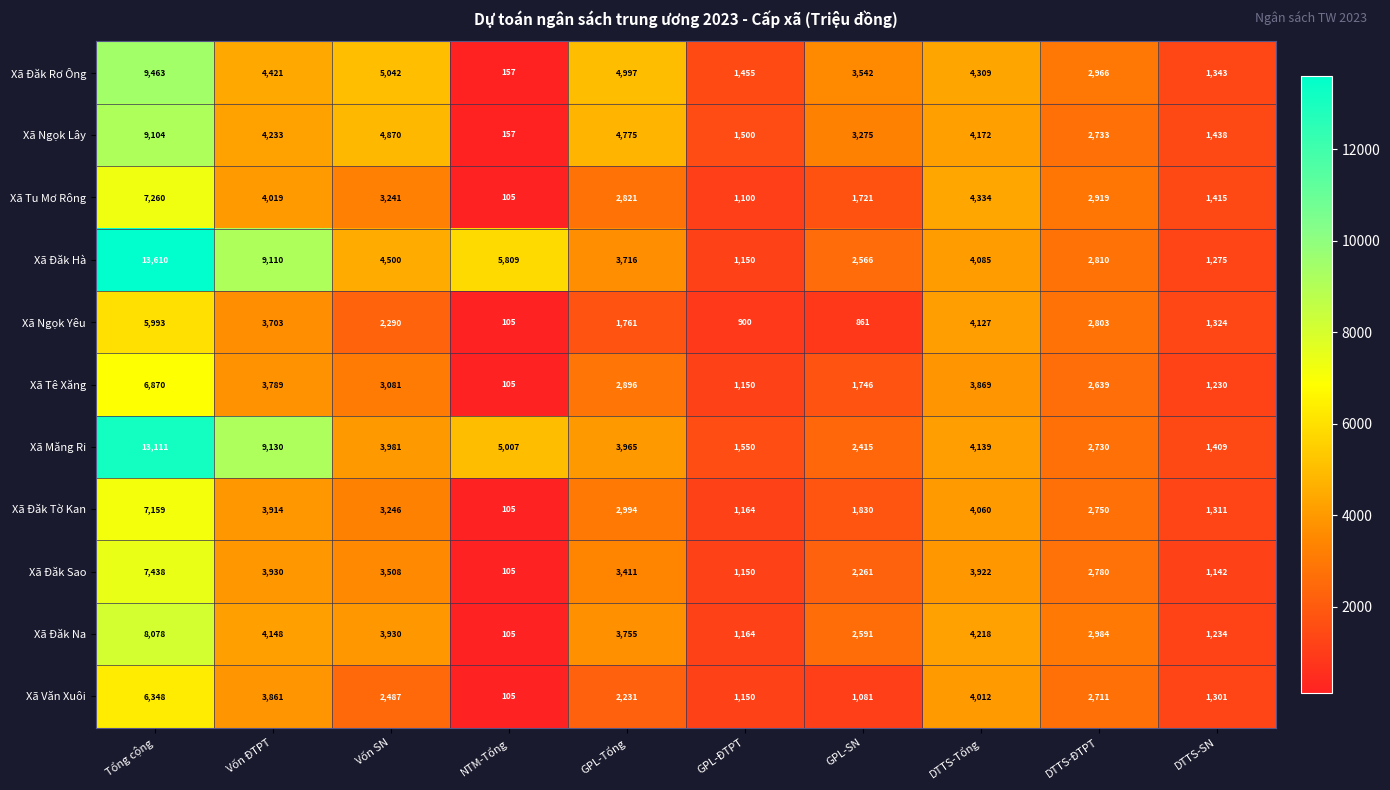

What is the smallest value displayed?

105